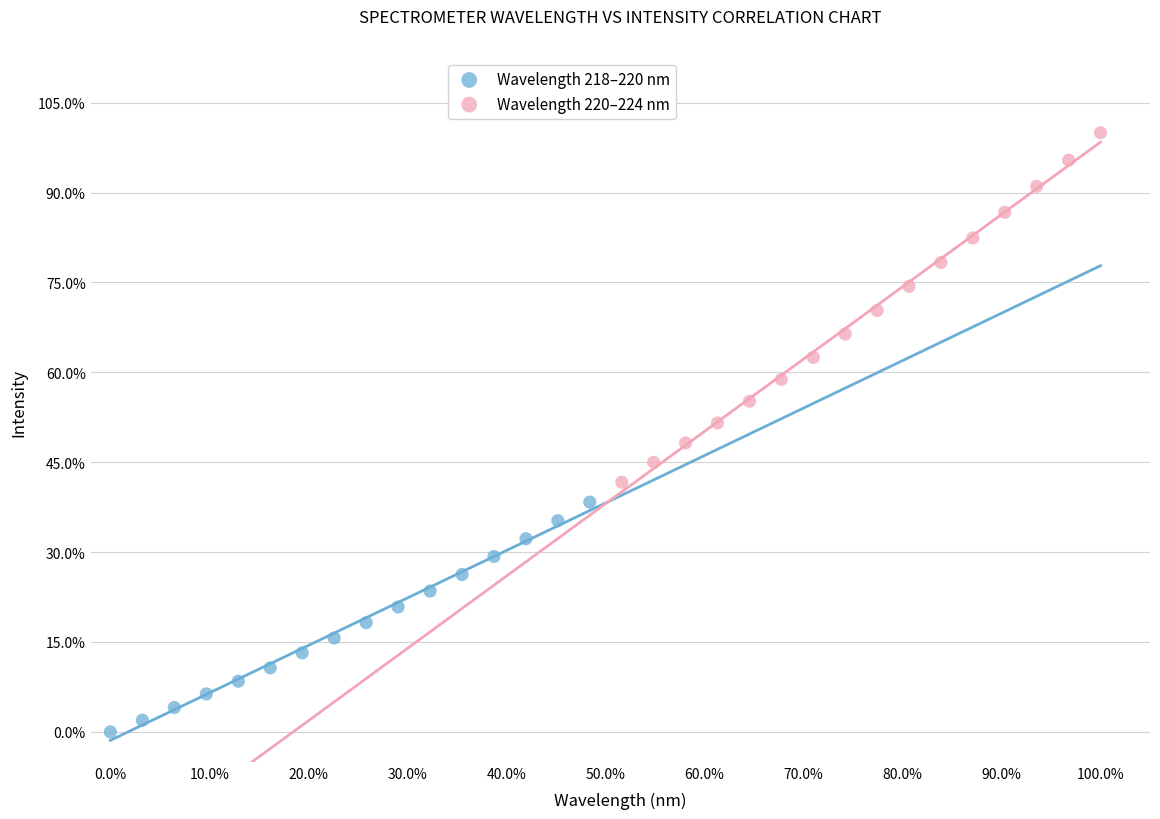

Which series has the widest spread of Y values?

Wavelength 220–224 nm